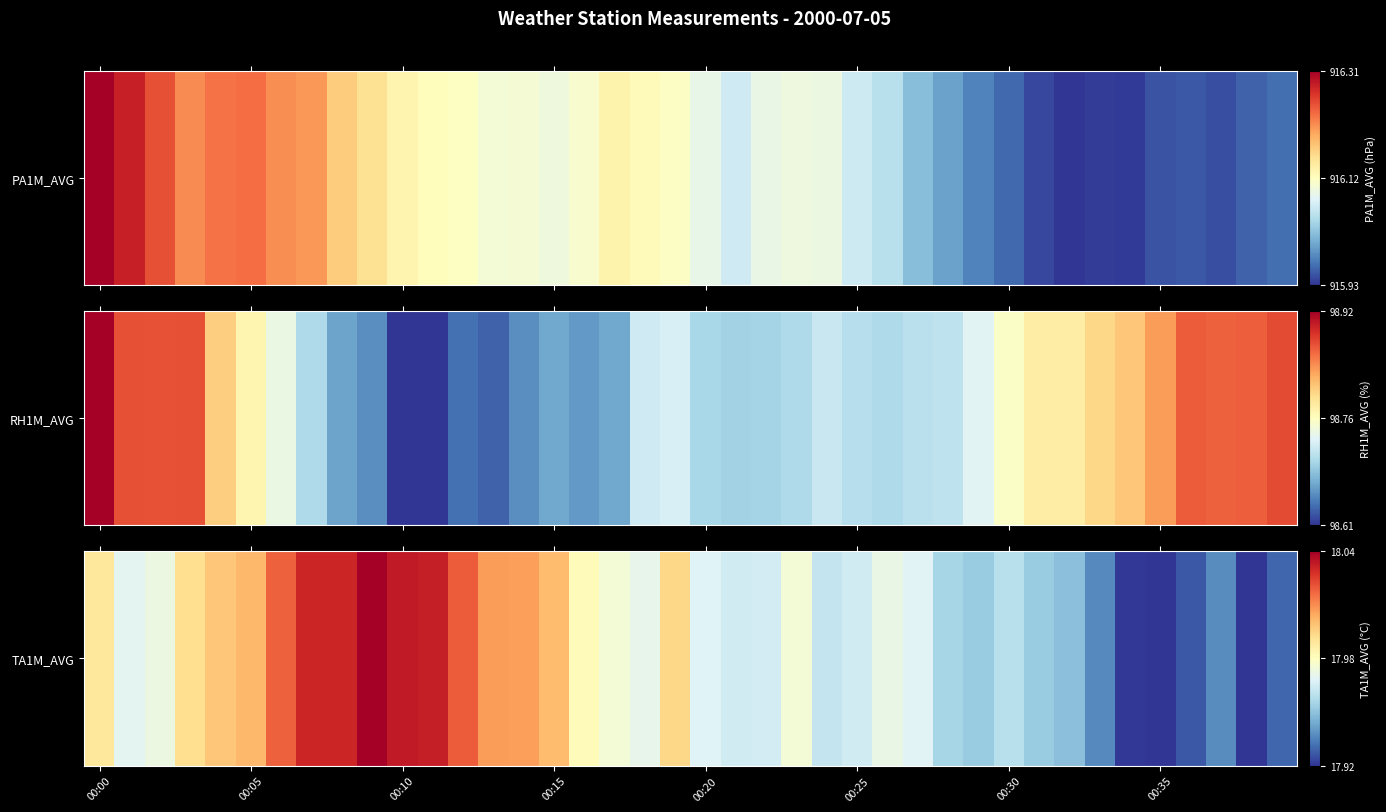

The chart shows a value of 0.2 at 00:10. True or false?

False